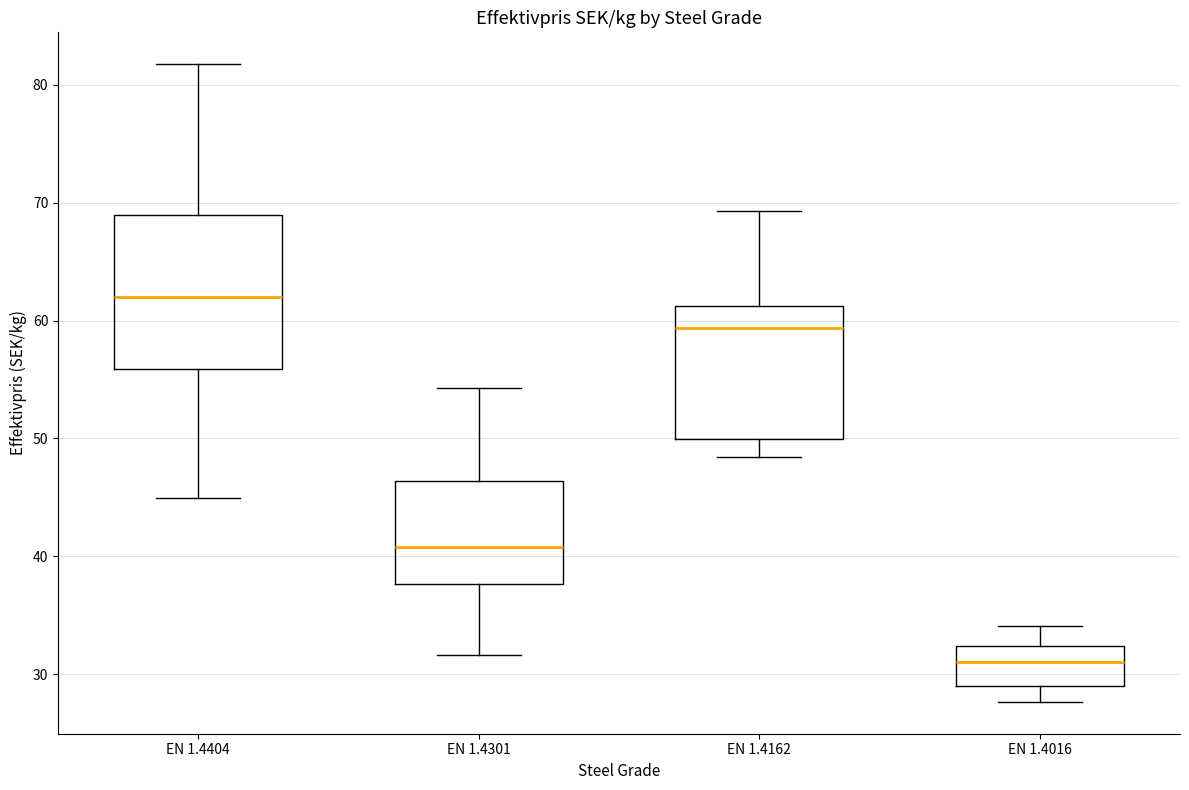

Which box is the tallest, from its lower edge to its upper edge?

EN 1.4404